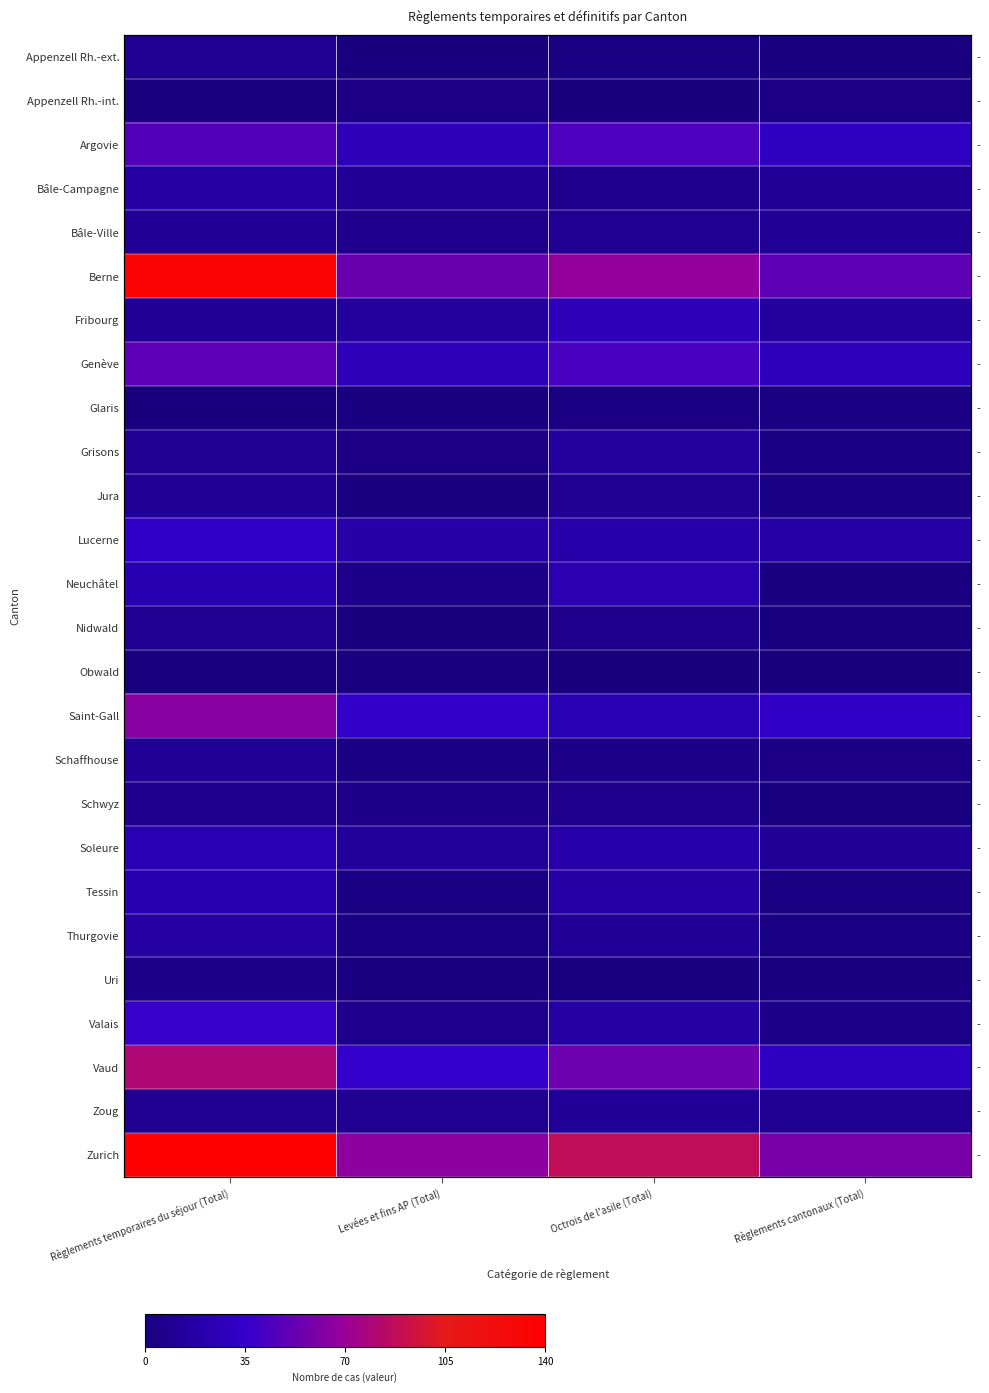

Read the Bâle-Campagne value at Levées et fins AP (Total).

12